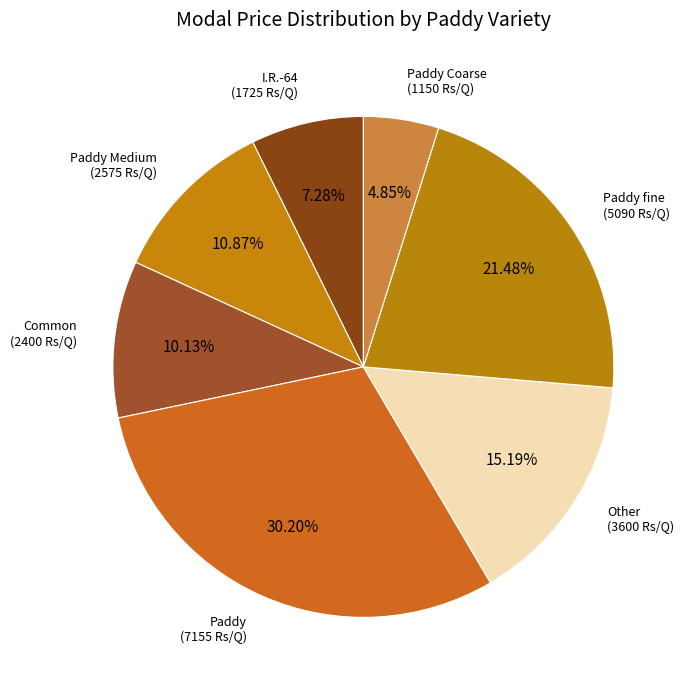

How many segments does this pie chart have?

7